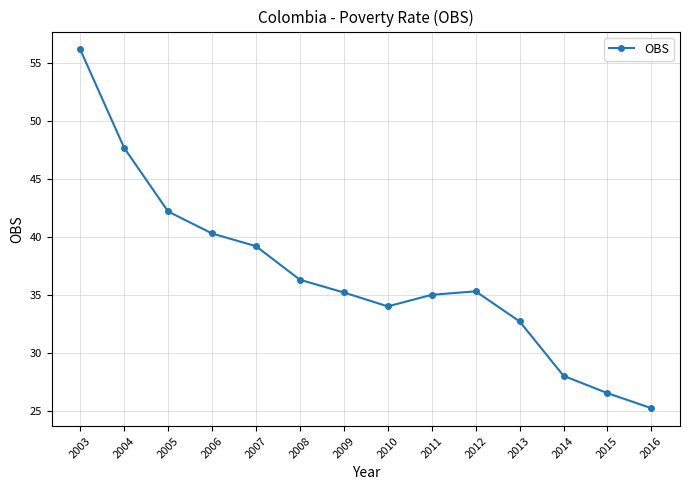

Between 2003 and 2004, which is larger?

2003